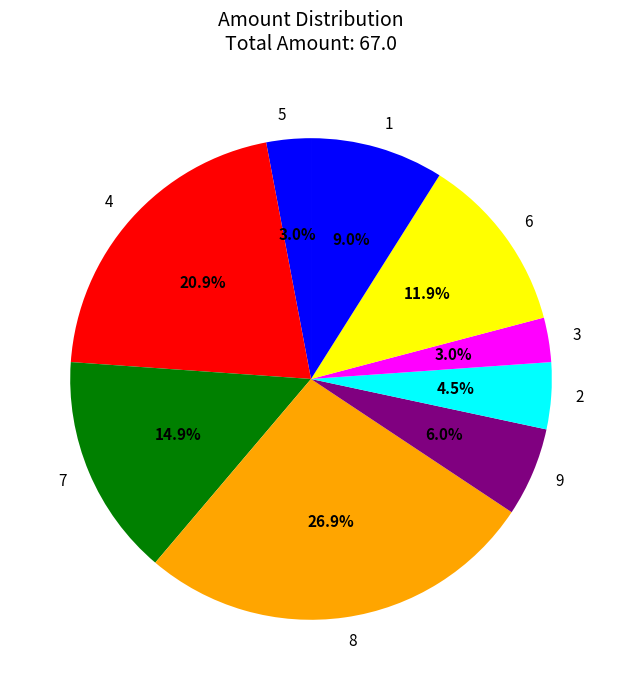

True or false: 5 accounts for 15% of the total.

False